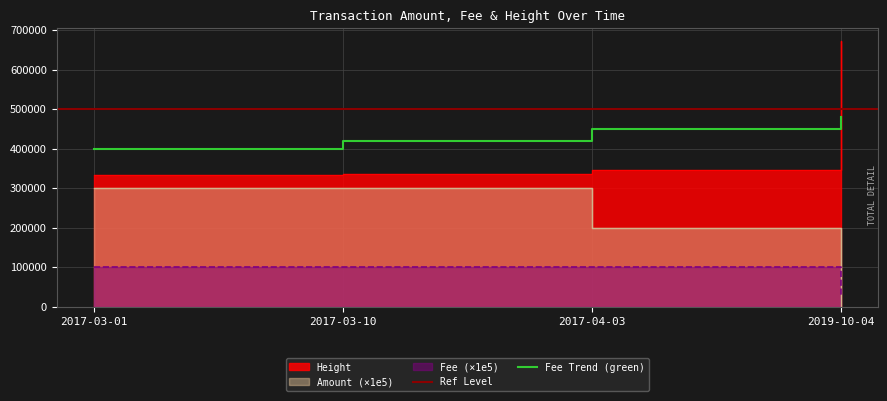

True or false: Amount has more than 0 points higher than both neighbors.

False